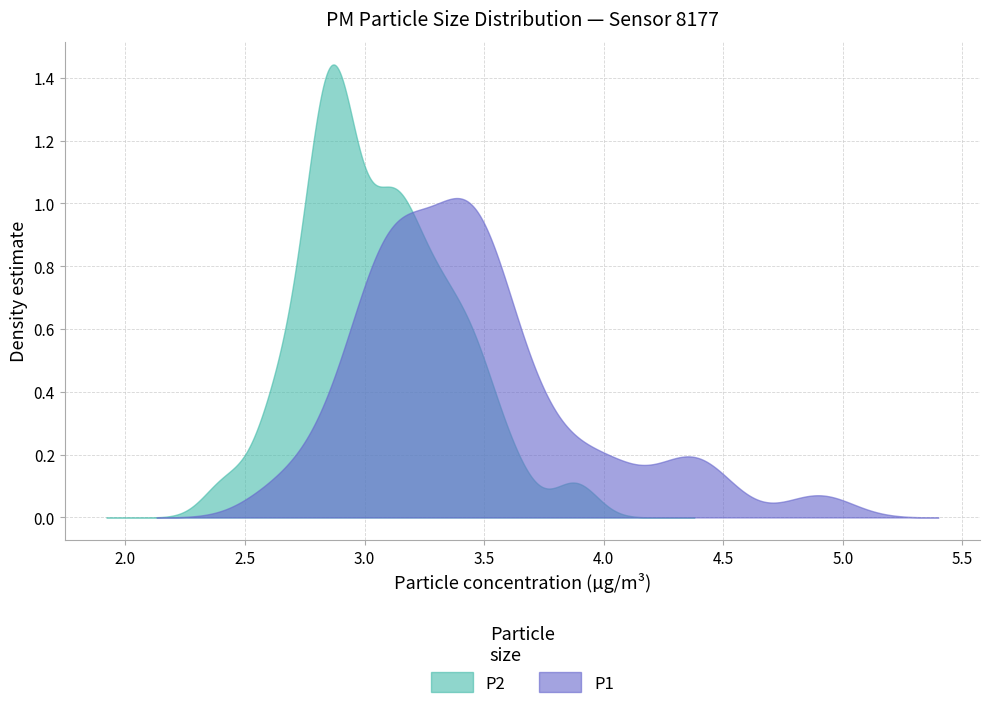

What are all the series names shown in the legend?

P1, P2